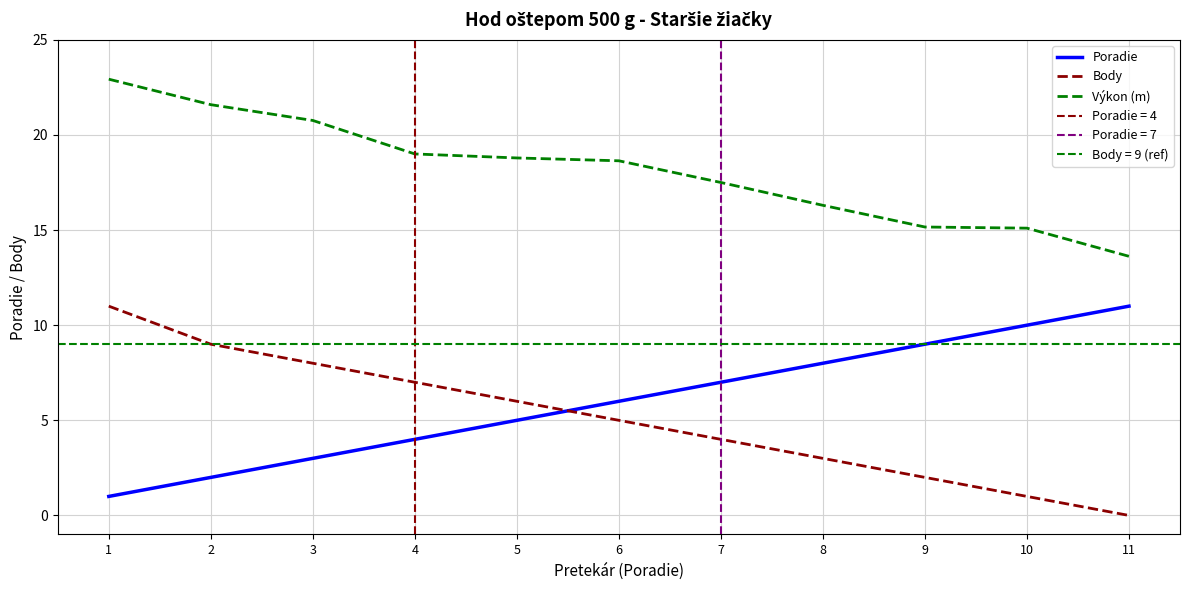

True or false: Výkon (m) and Body cross at least once.

False